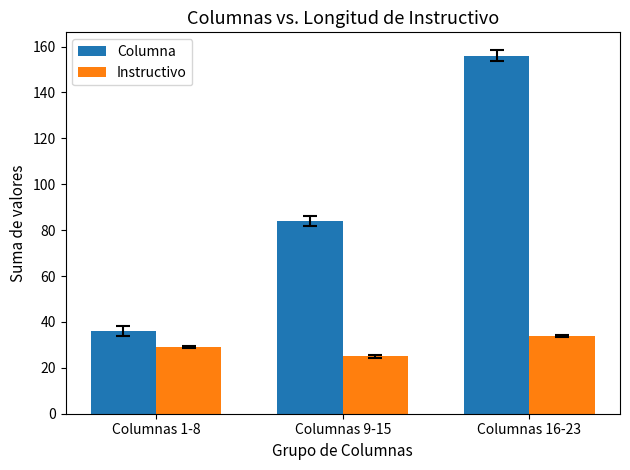

The Columna series shows 123 at Columnas 9-15. True or false?

False